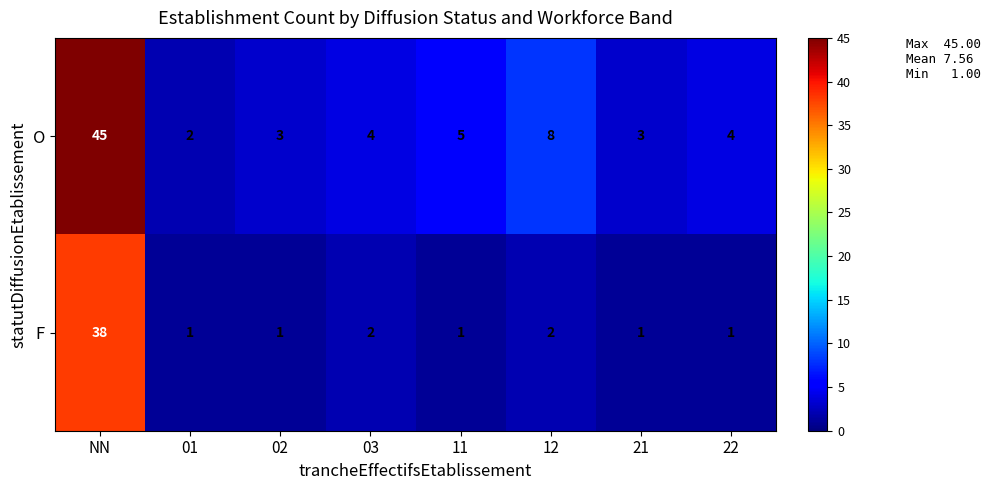

What value does the O series have at 12?

8